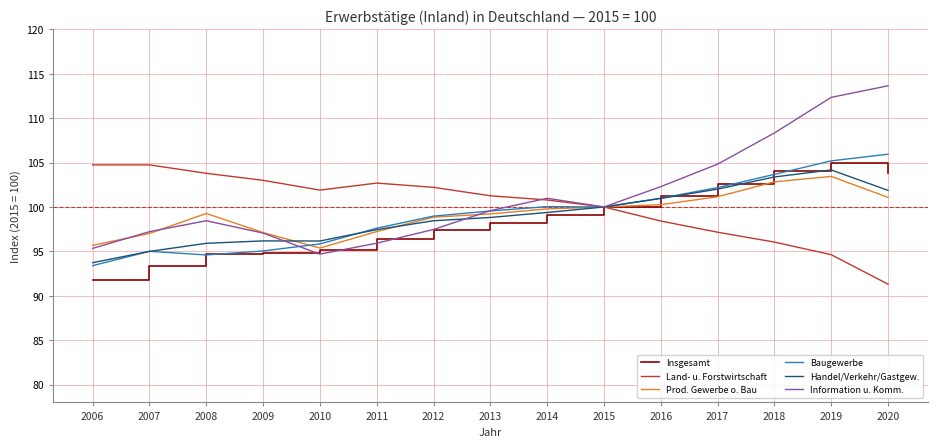

Which series has the largest total across all categories?

Information u. Komm.